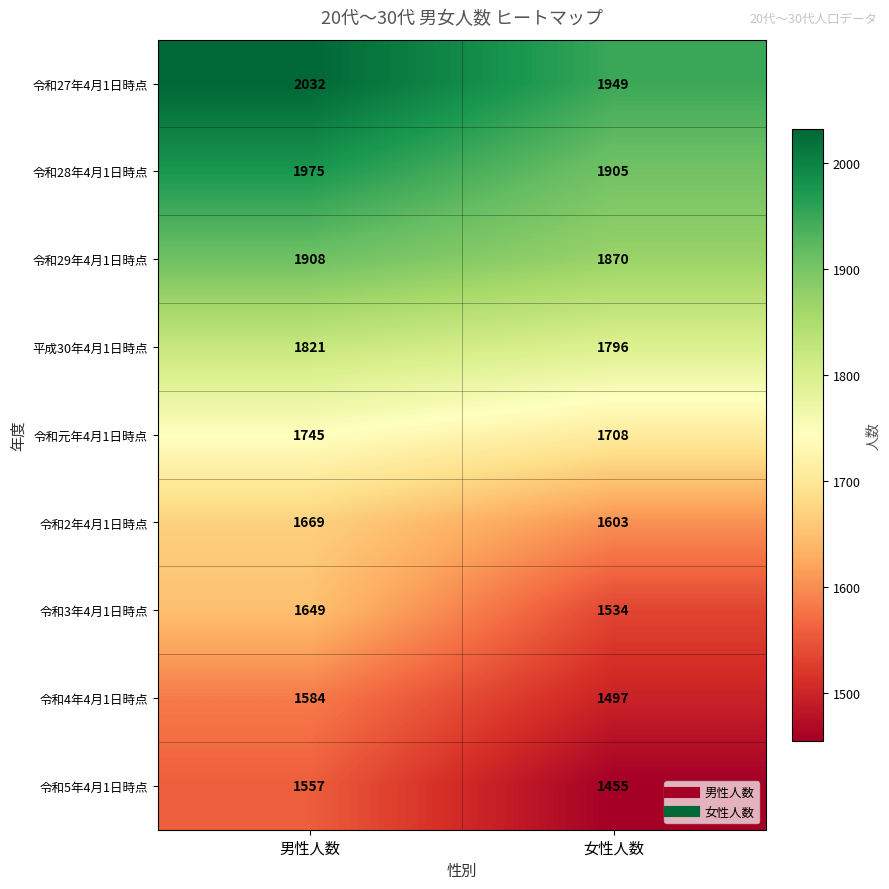

Rank the series at 女性人数 from highest to lowest value.

令和27年4月1日時点, 令和28年4月1日時点, 令和29年4月1日時点, 平成30年4月1日時点, 令和元年4月1日時点, 令和2年4月1日時点, 令和3年4月1日時点, 令和4年4月1日時点, 令和5年4月1日時点